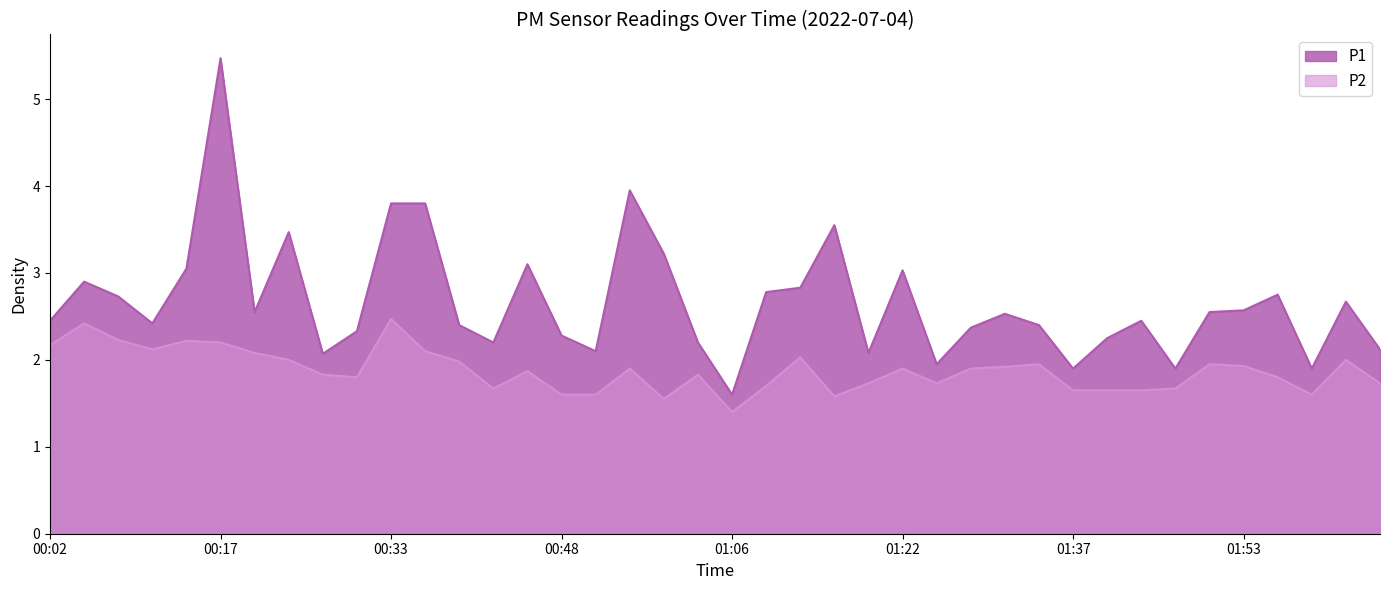

True or false: P2 and P1 intersect in this chart.

False